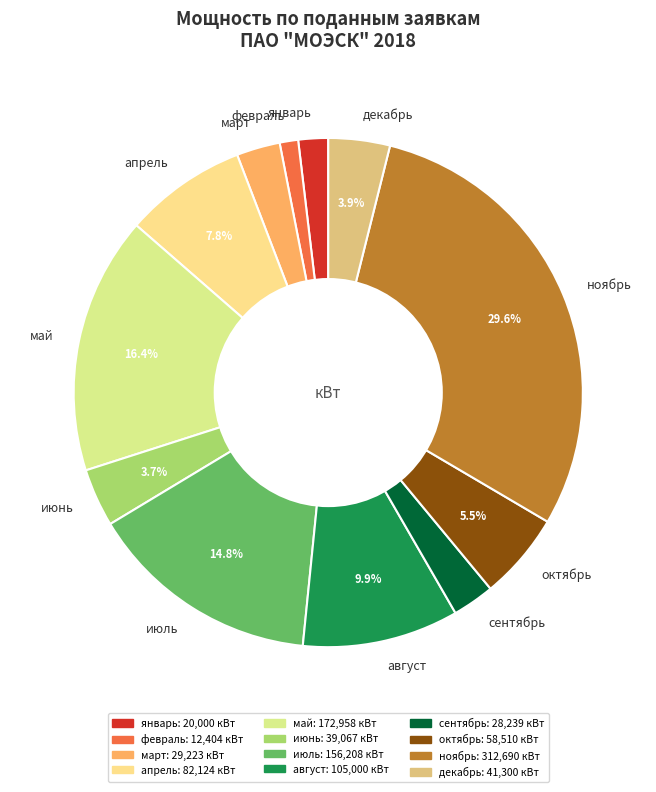

How many slices are in this pie chart?

12